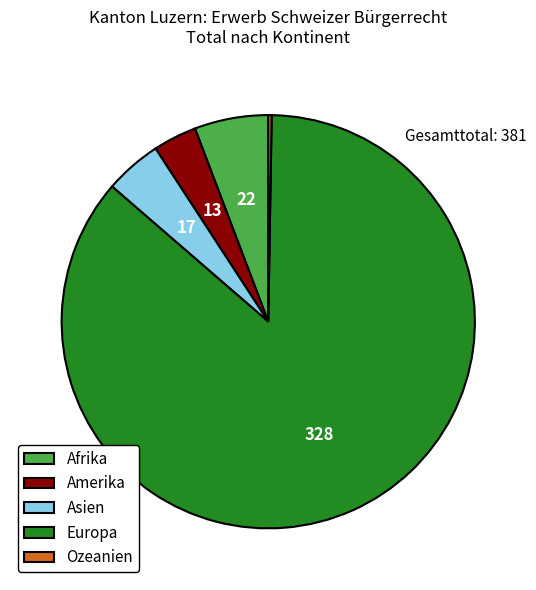

Which category has the biggest portion of the pie?

Europa